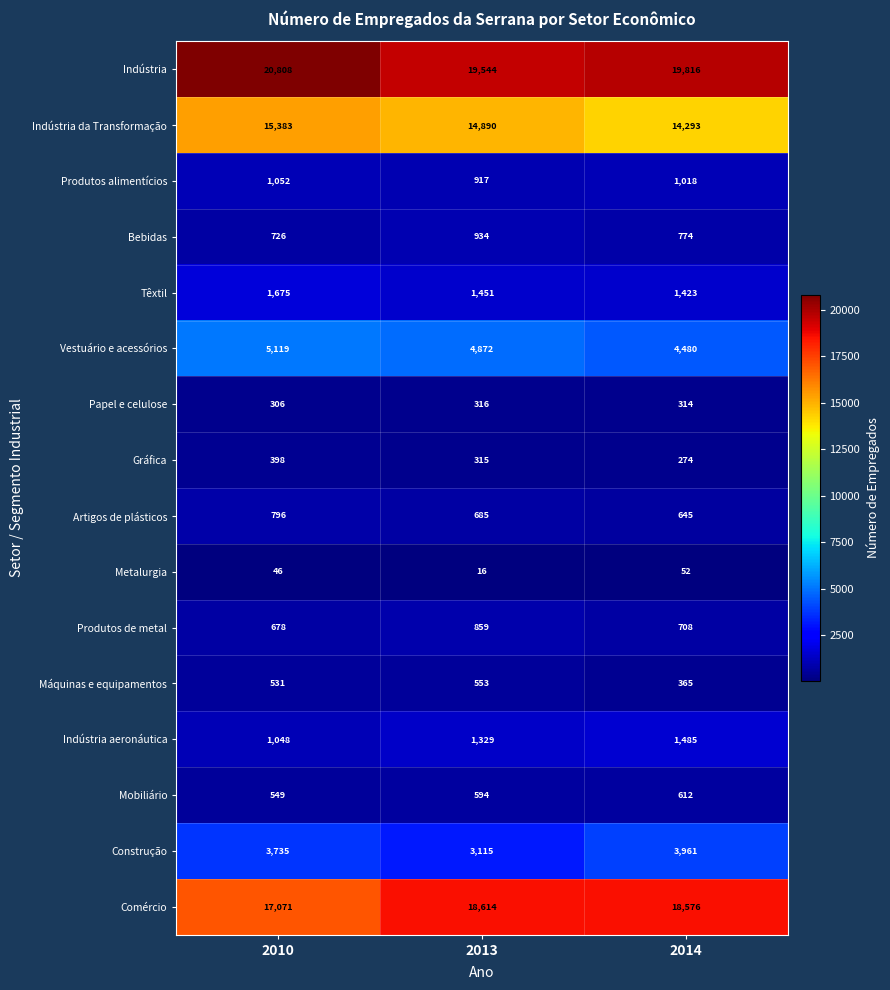

True or false: Mobiliário has a value of 612 at 2014.

True